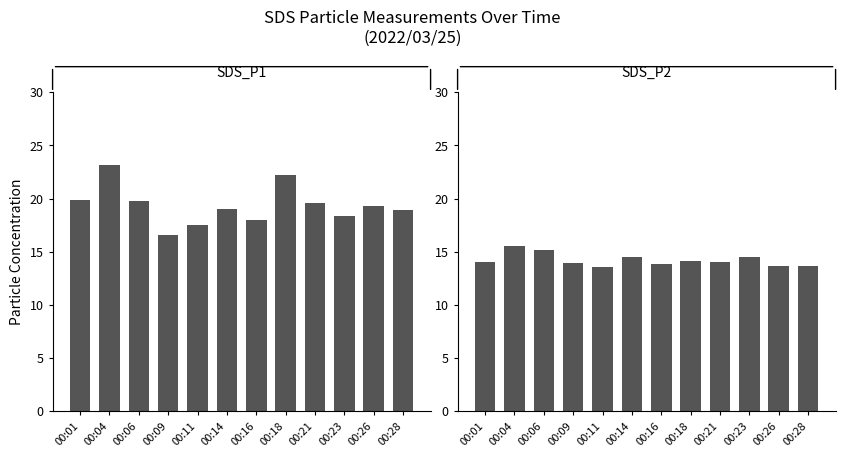

The SDS_P1 series shows 5.0 at 00:11. True or false?

False